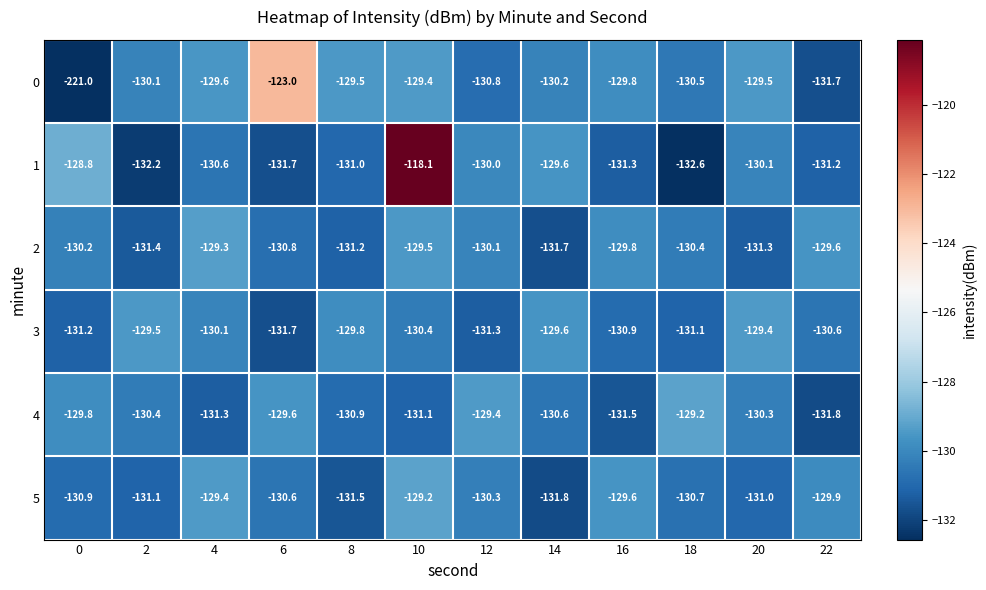

Which category has the lowest value in the 2 series?

14